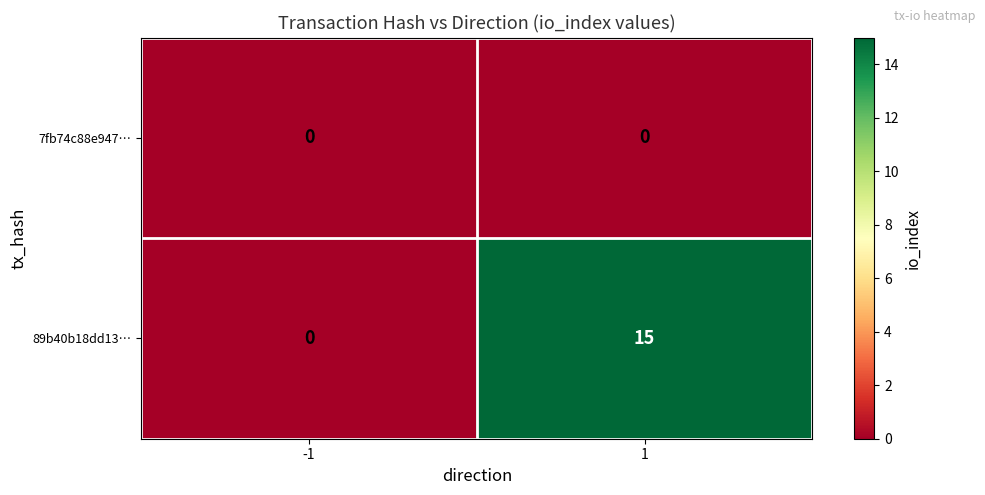

Rank the series by their average value, from lowest to highest.

7fb74c88e947…, 89b40b18dd13…